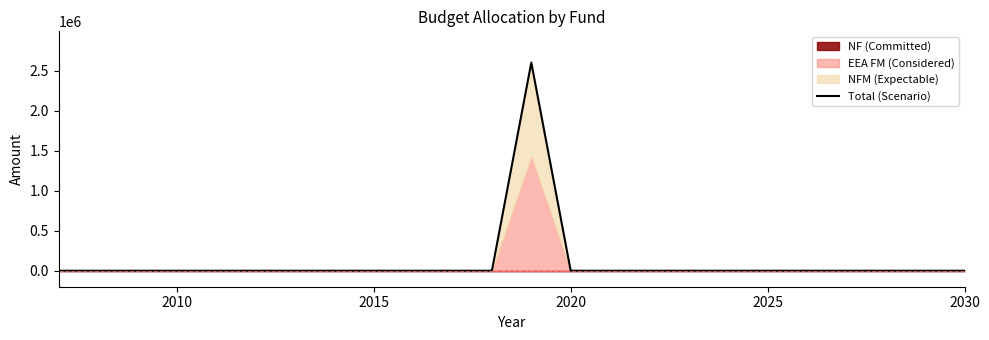

The value of Total (Scenario) at 2010 is -1314342.7. True or false?

False